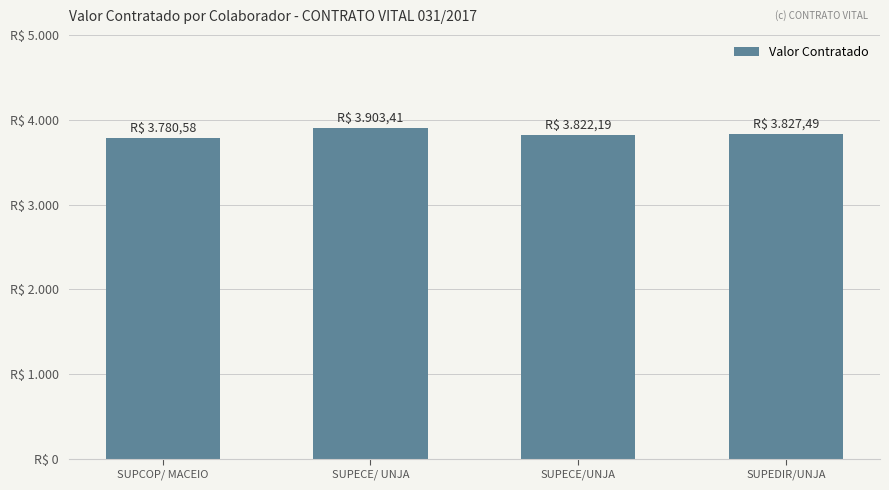

What is the label of the 4th bar from the right?

SUPCOP/ MACEIO